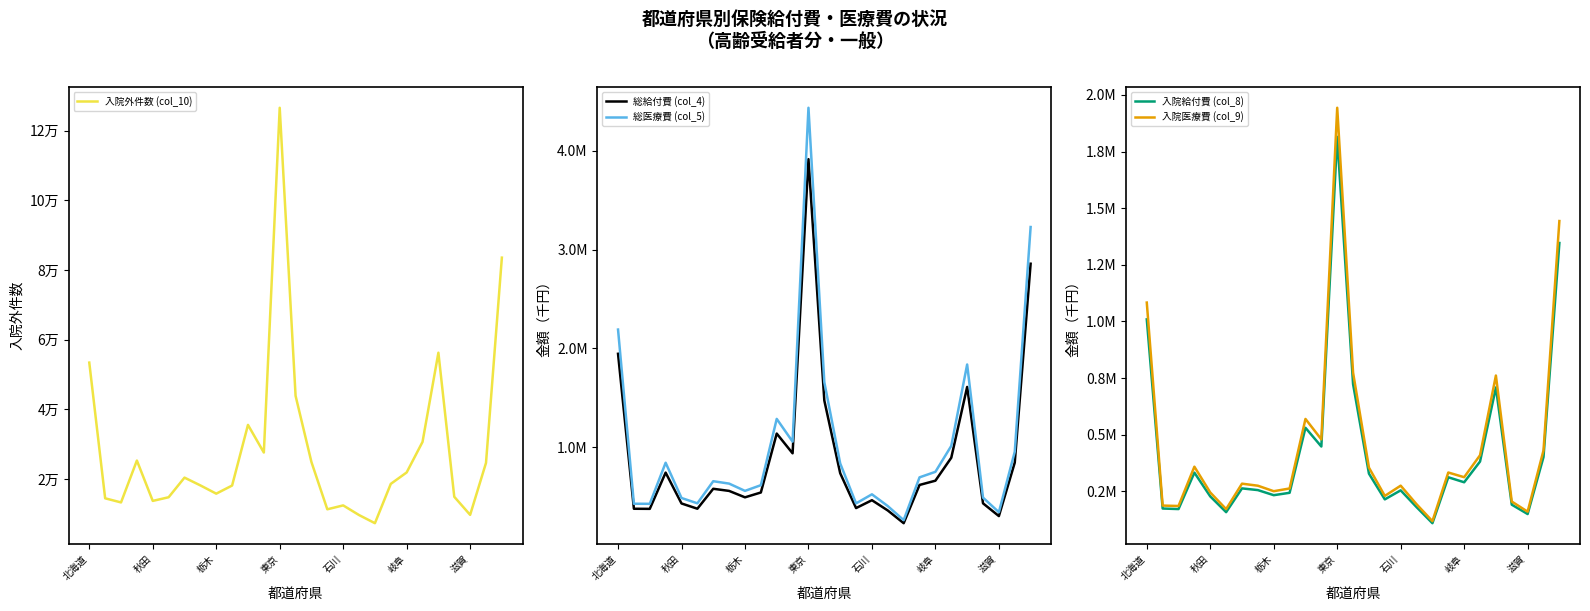

What is the sum of all 入院医療費 (col_9) values?

12298318.2